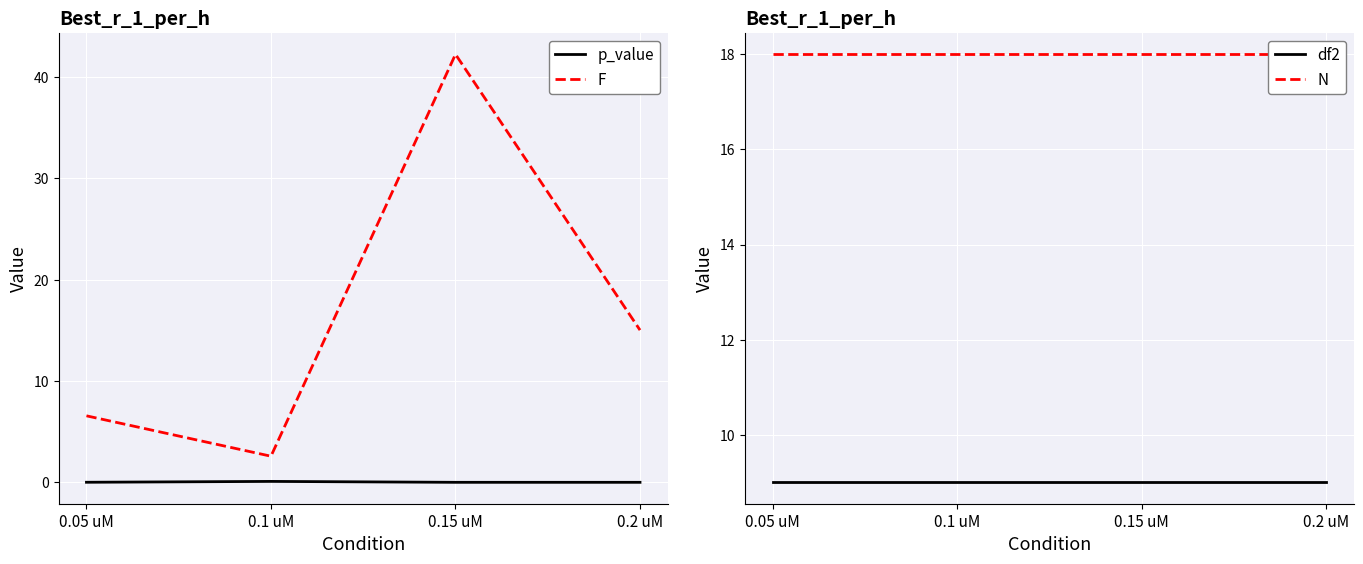

Reading left to right, extract all data points from this chart.

p_value: 0.05 uM=0.0	0.1 uM=0.1	0.15 uM=0.0	0.2 uM=0.0
F: 0.05 uM=6.6	0.1 uM=2.6	0.15 uM=42.3	0.2 uM=15.0
df2: 0.05 uM=9.0	0.1 uM=9.0	0.15 uM=9.0	0.2 uM=9.0
N: 0.05 uM=18.0	0.1 uM=18.0	0.15 uM=18.0	0.2 uM=18.0